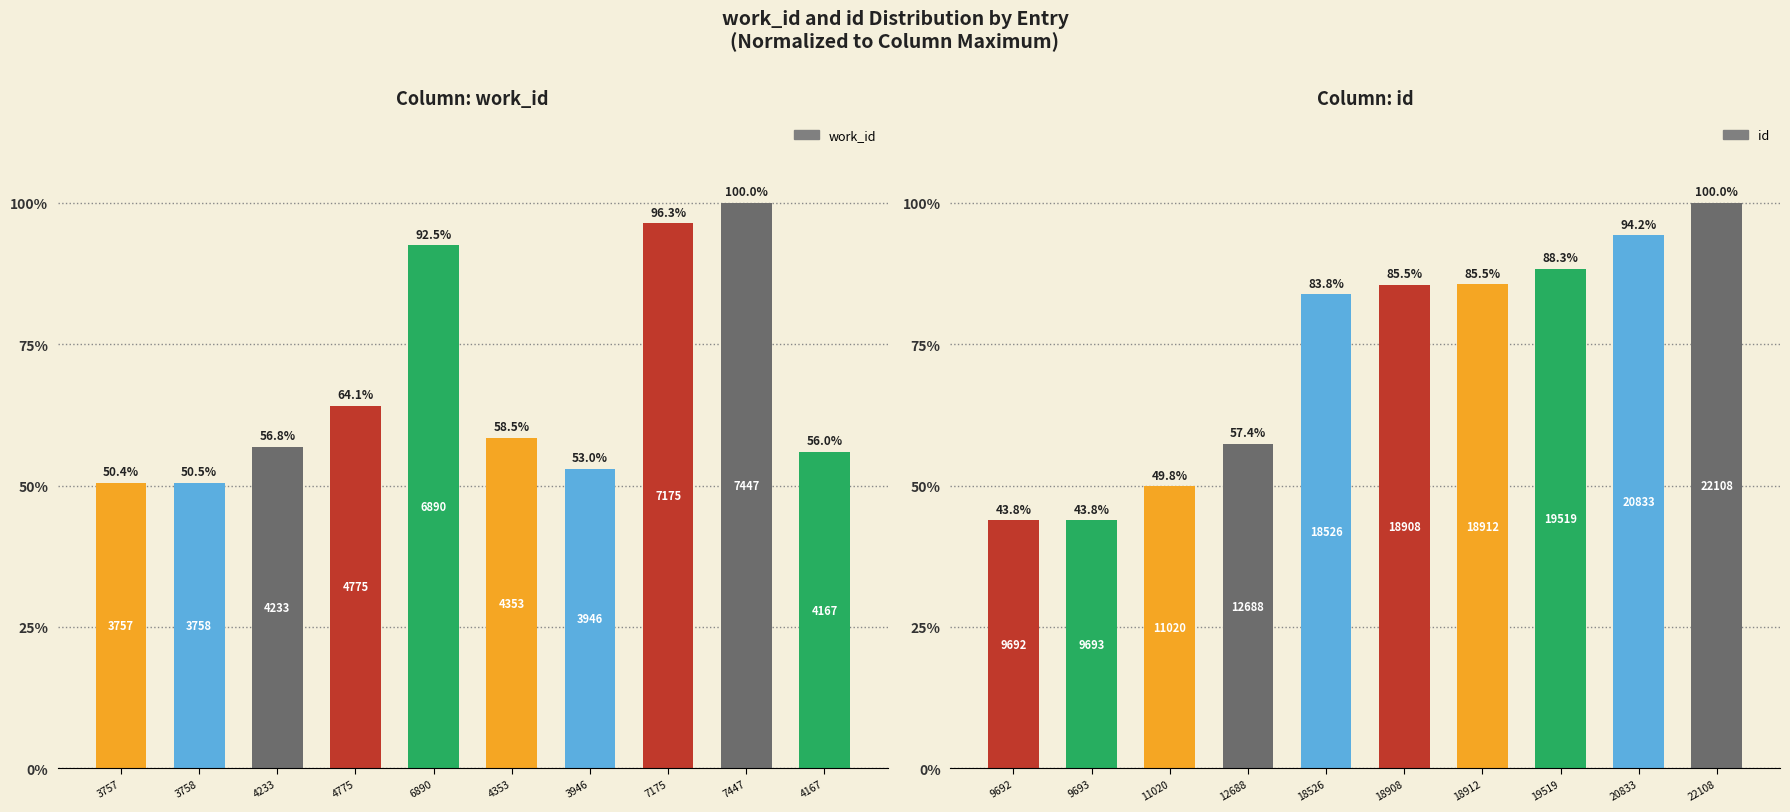

How many groups of bars are there?

10